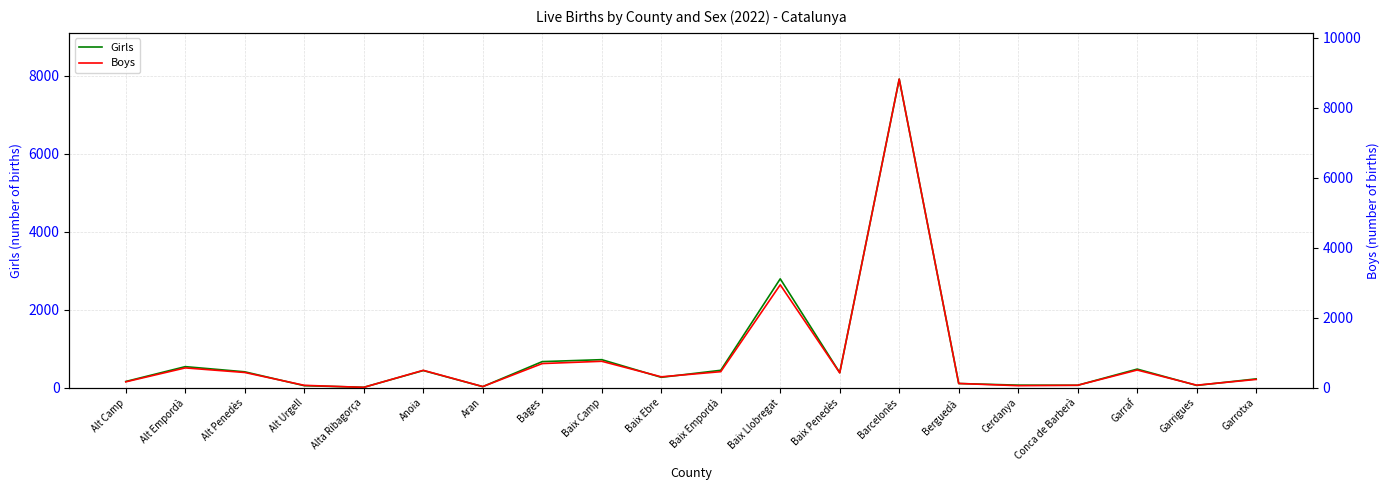

Is the value of Boys at Baix Penedès greater than the value of Girls at Baix Llobregat?

No